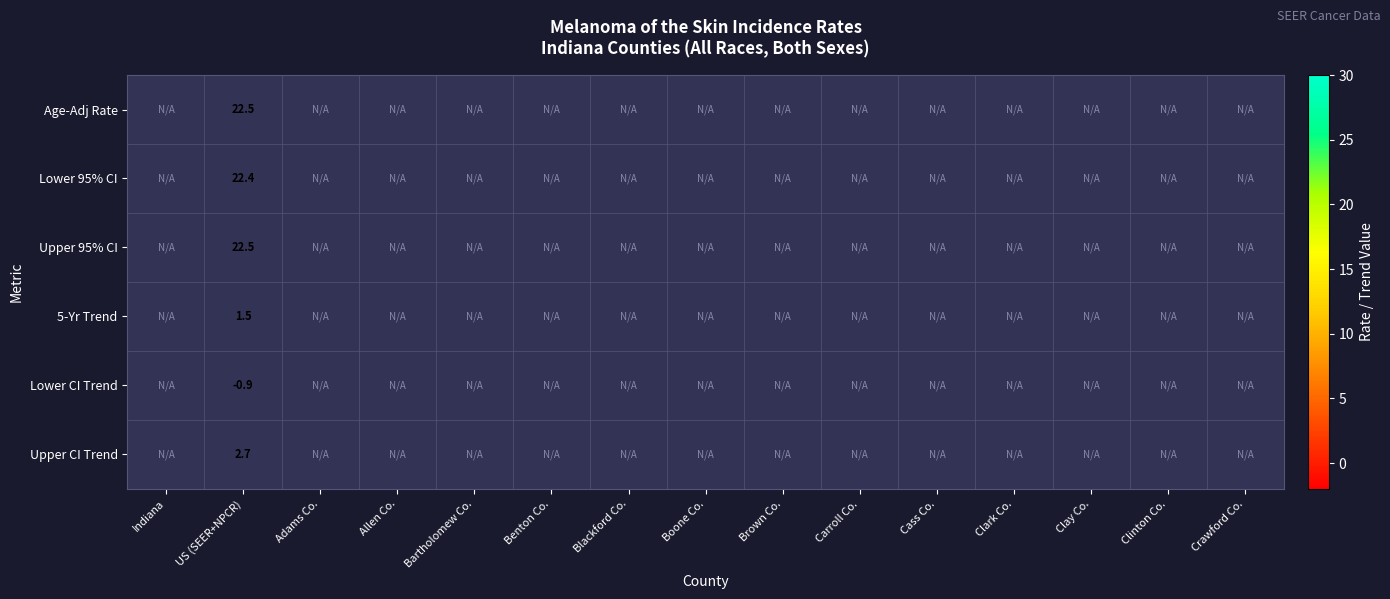

Count the number of categories in the chart.

15